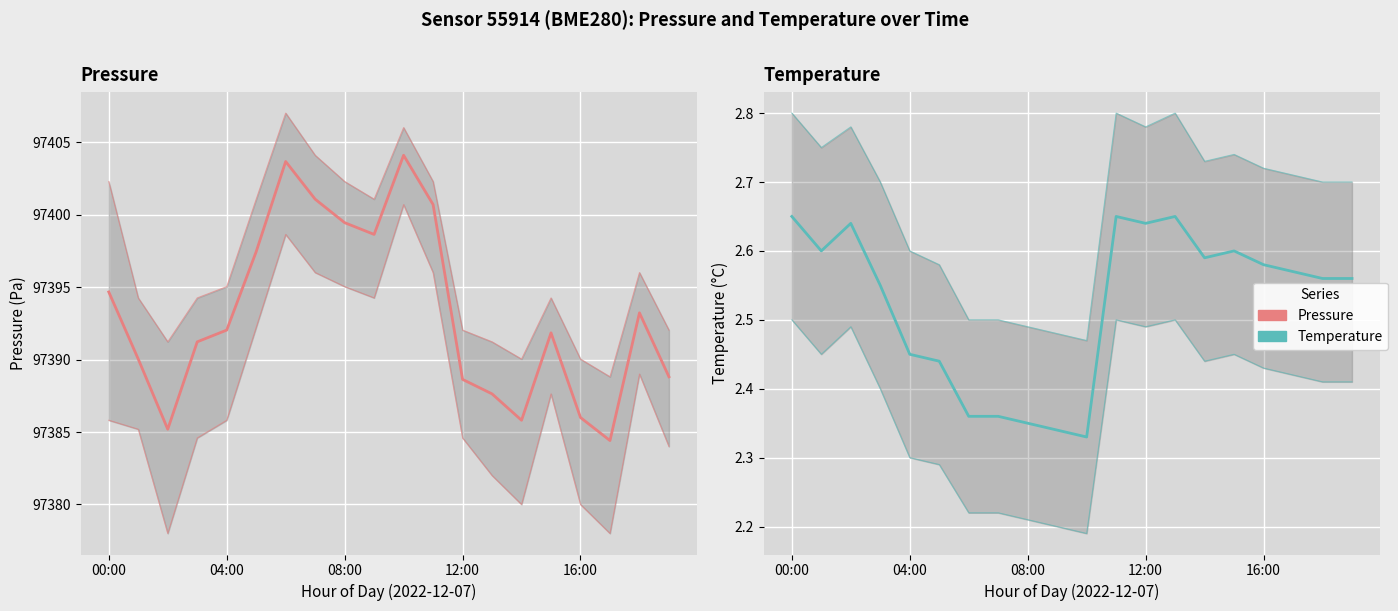

Rank the categories by Temperature value from lowest to highest.

10, 9, 8, 6, 7, 5, 16:00, 12:00, 18, 19, 17, 16, 14, 04:00, 15, 08:00, 12, 00:00, 11, 13